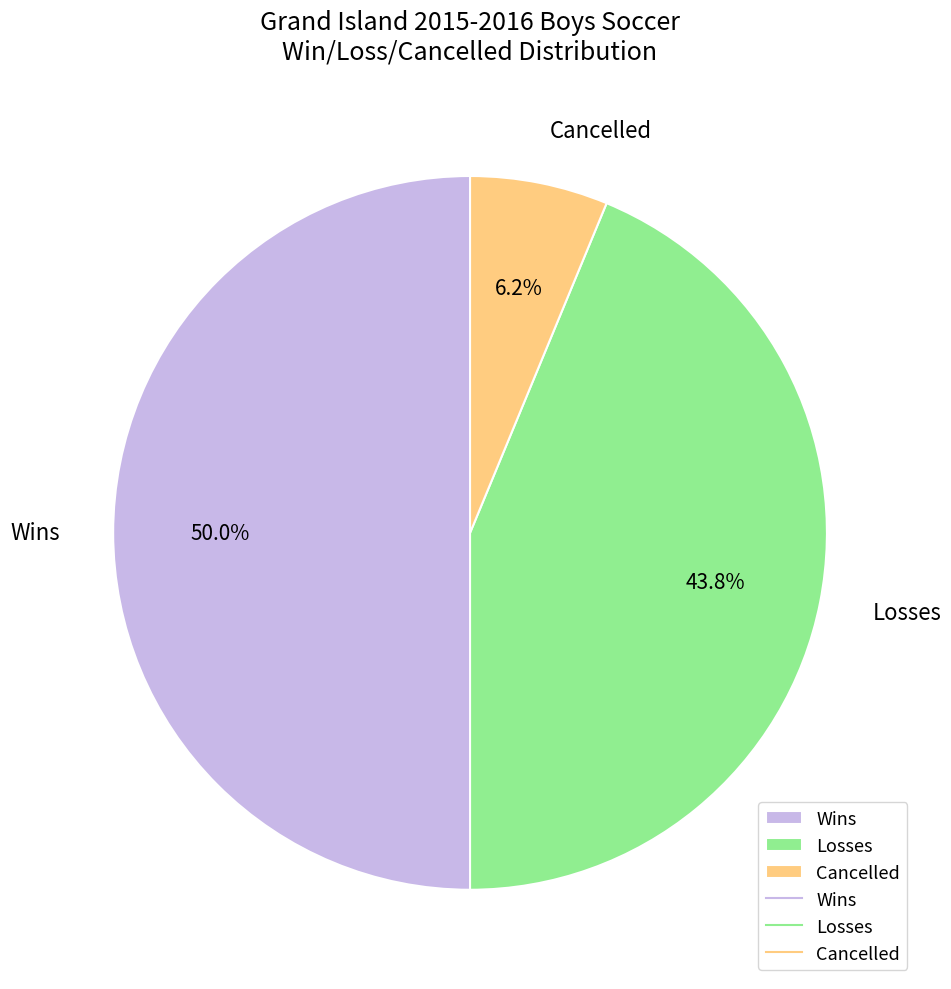

Does Cancelled represent more than half of the total?

No